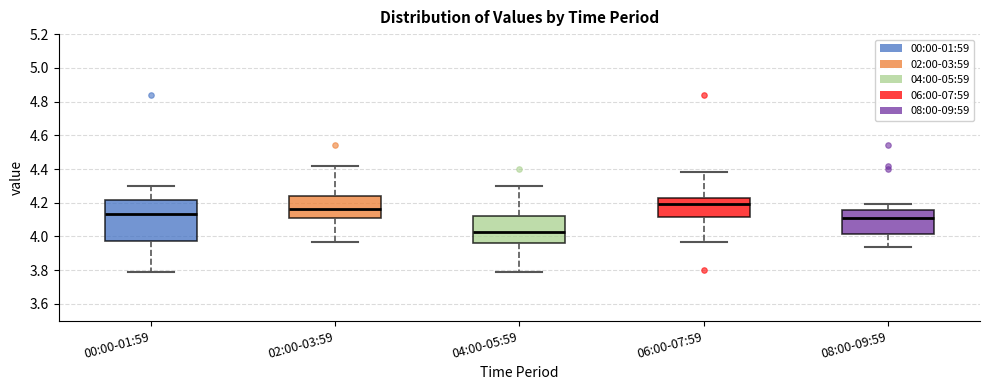

Which box is the tallest, from its lower edge to its upper edge?

00:00-01:59